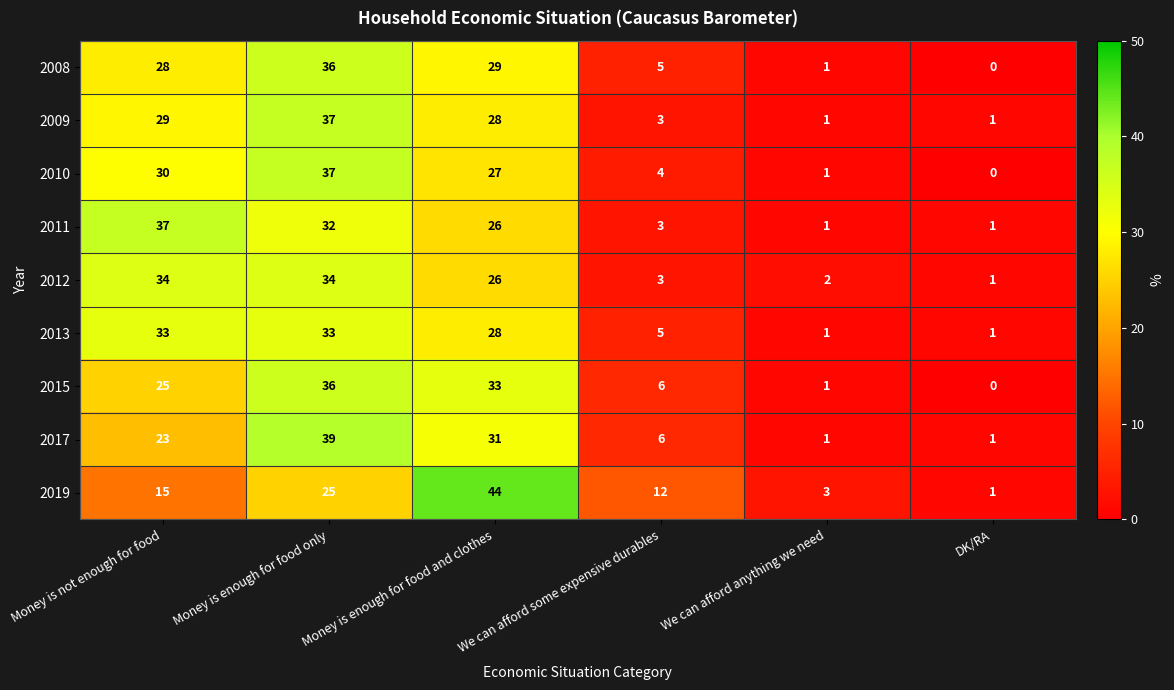

Which label corresponds to the smallest value in the chart?

DK/RA